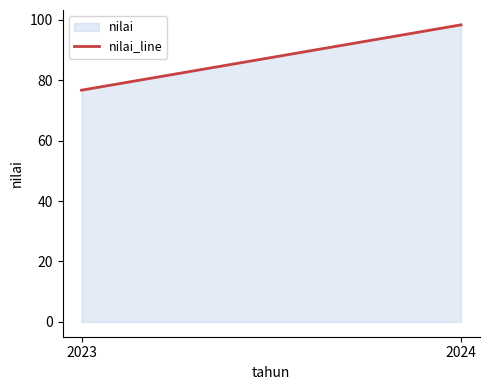

Approximately how many times larger is the value at 2023 compared to 2024?

0.8